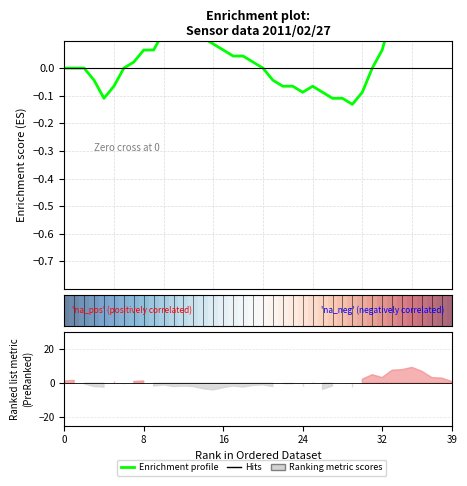

The value at 20 is 0.0. True or false?

False